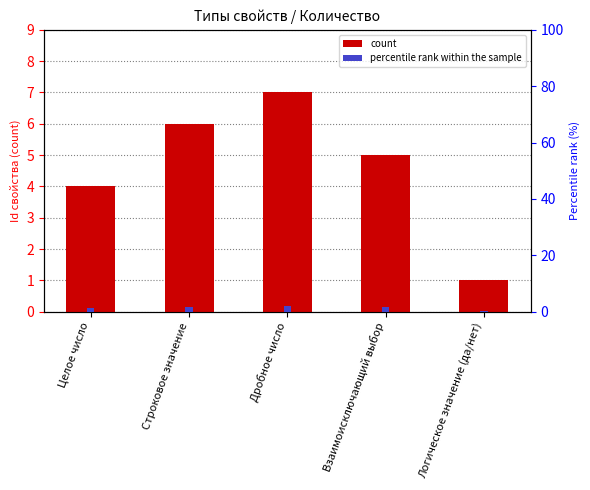

What value does the count series have at Логическое значение (да/нет)?

1.0